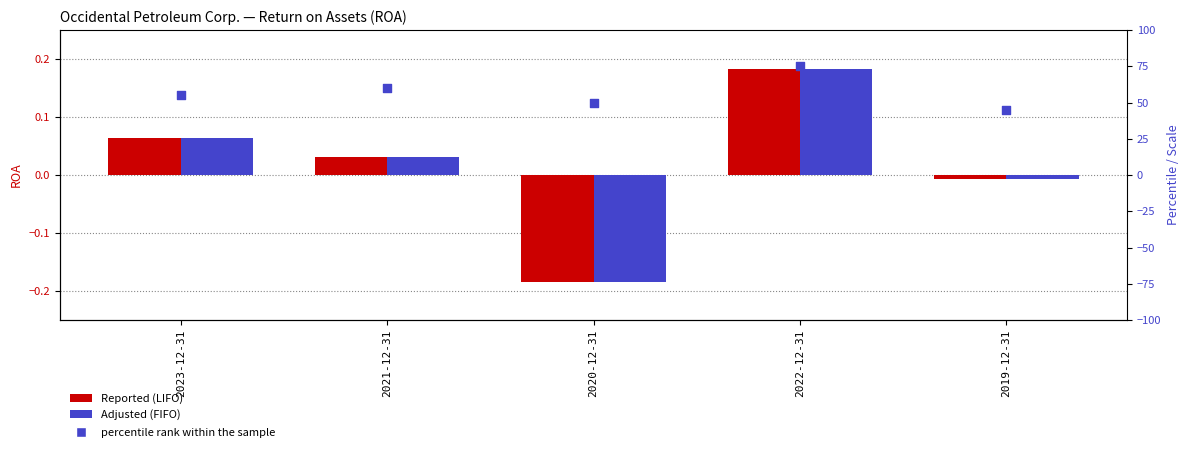

What is the total value across all series at 2023-12-31?

55.1